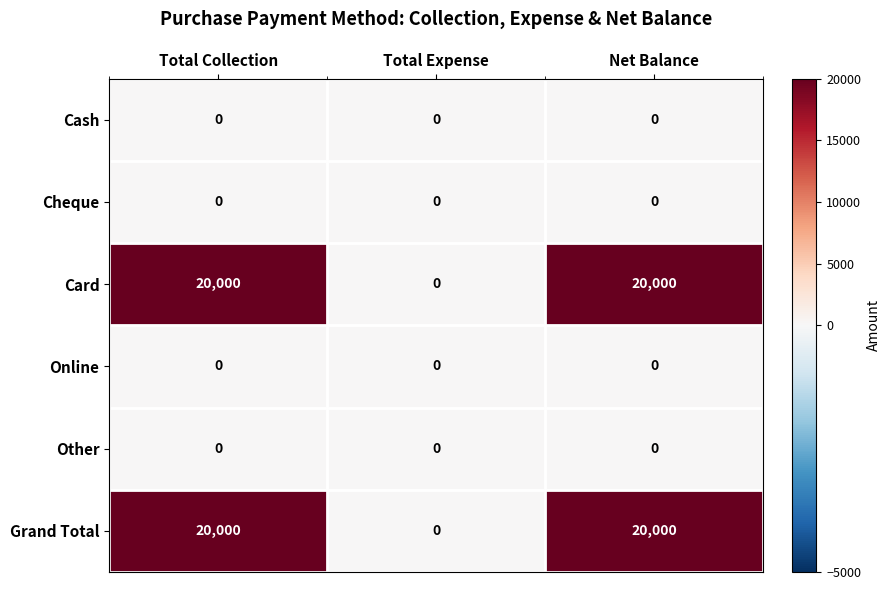

What is the highest value of the Grand Total series?

20000